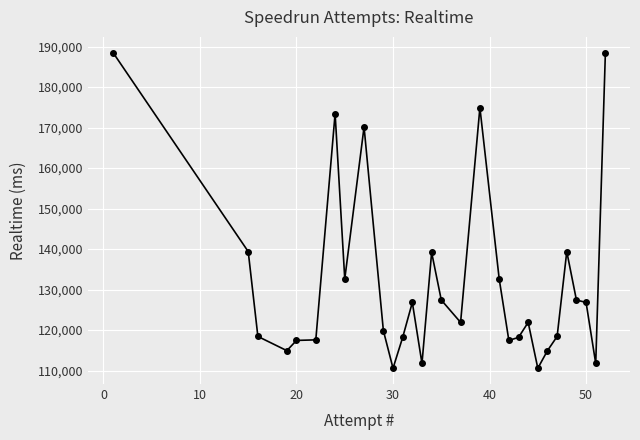

What is the value of the 11th point from the left?

110580